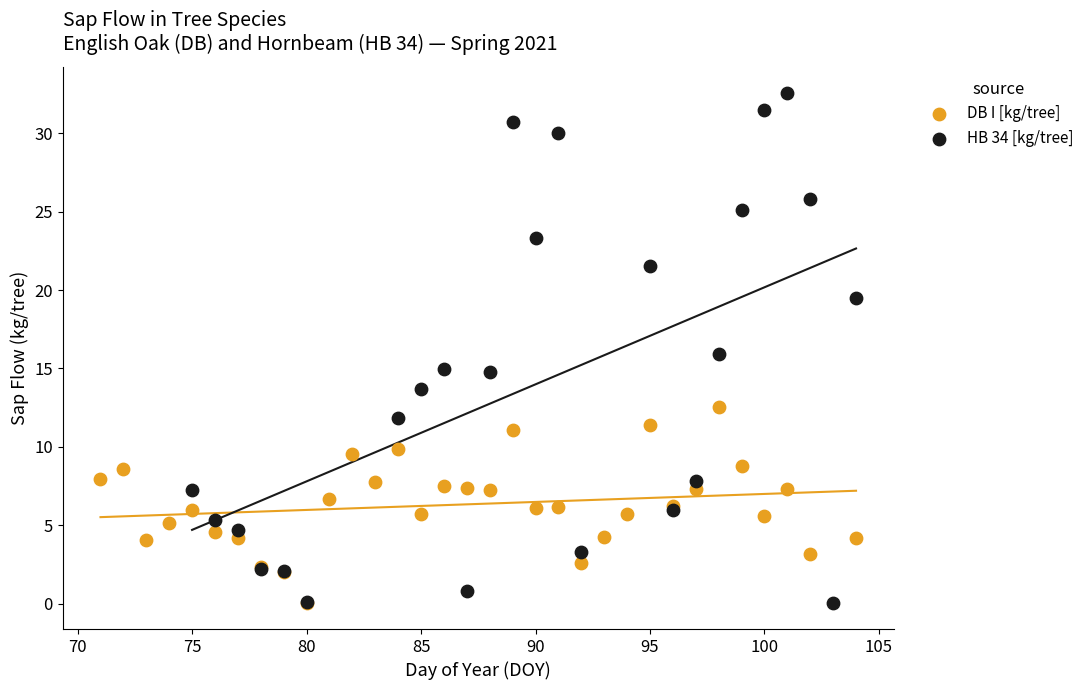

Which series reaches the maximum Y coordinate?

HB 34 [kg/tree]